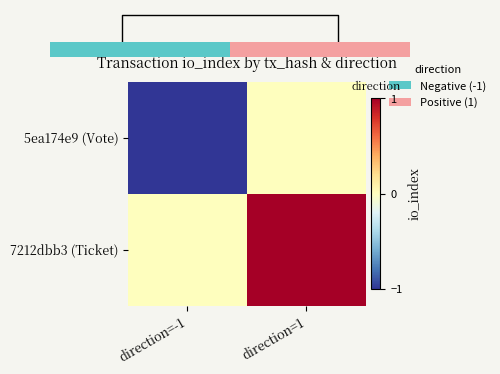

What is the difference between the 5ea174e9 (Vote) values at direction=-1 and direction=1?

1